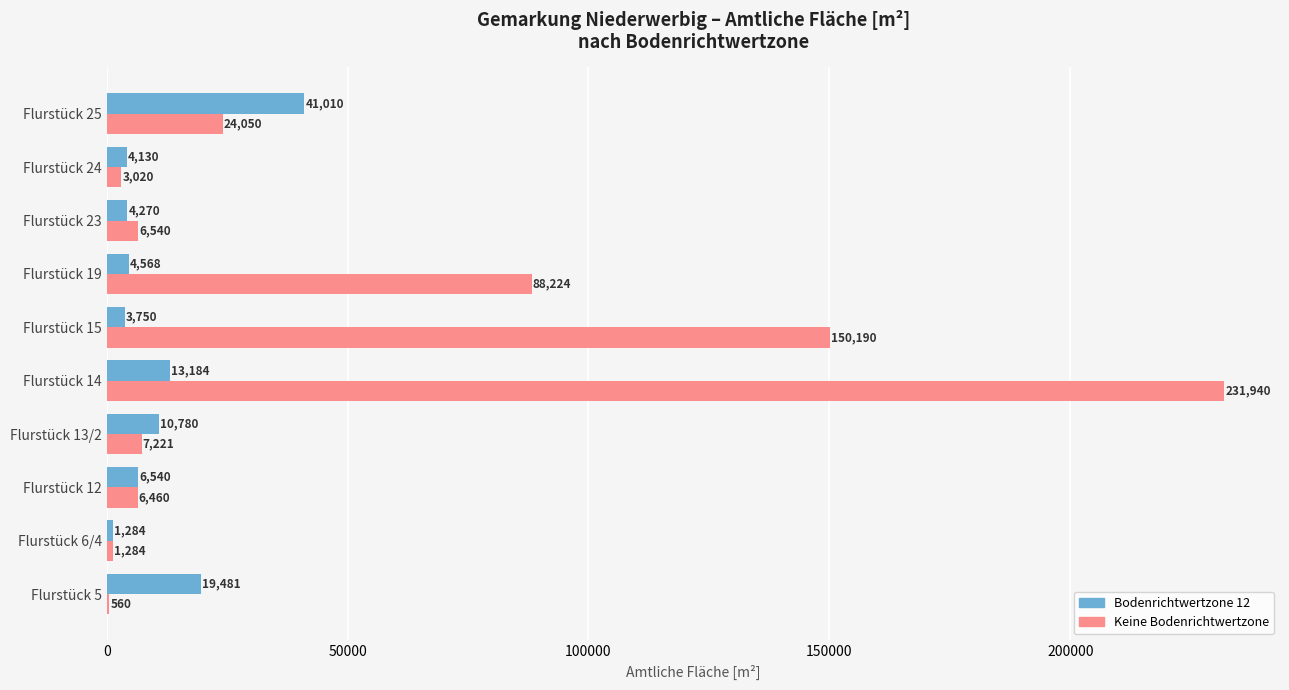

At which category is the sum across all series the highest?

Flurstück 14